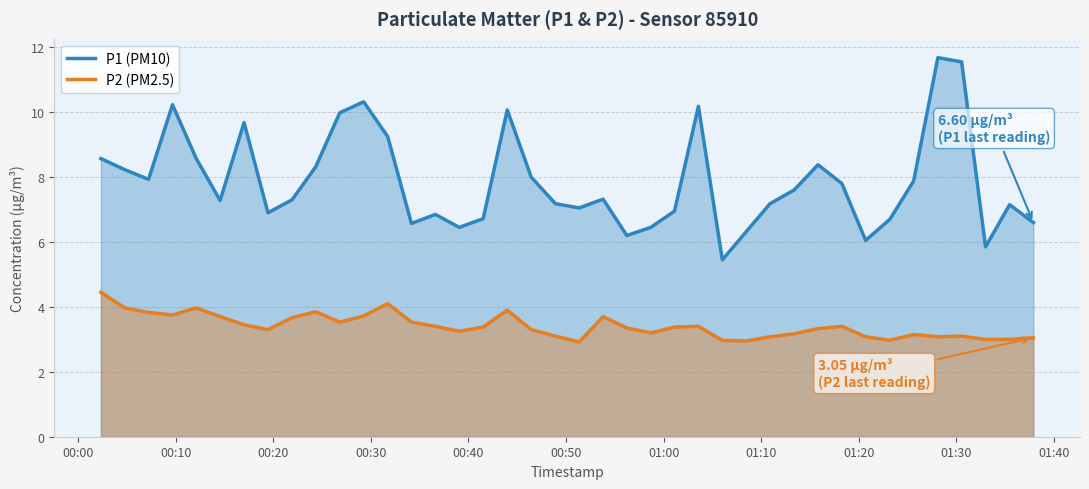

What is the difference between the maximum and minimum values in the P1 (PM10) series?

6.2